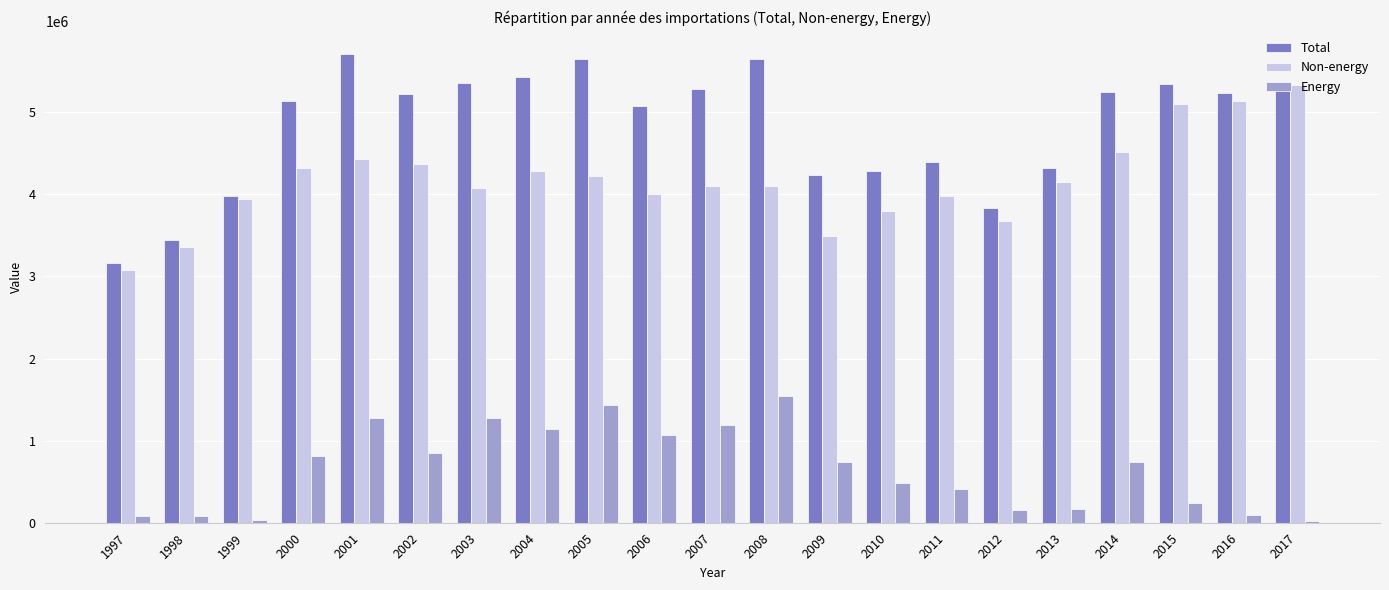

What is the sum of the Energy values at 2016 and 2004?

1243613